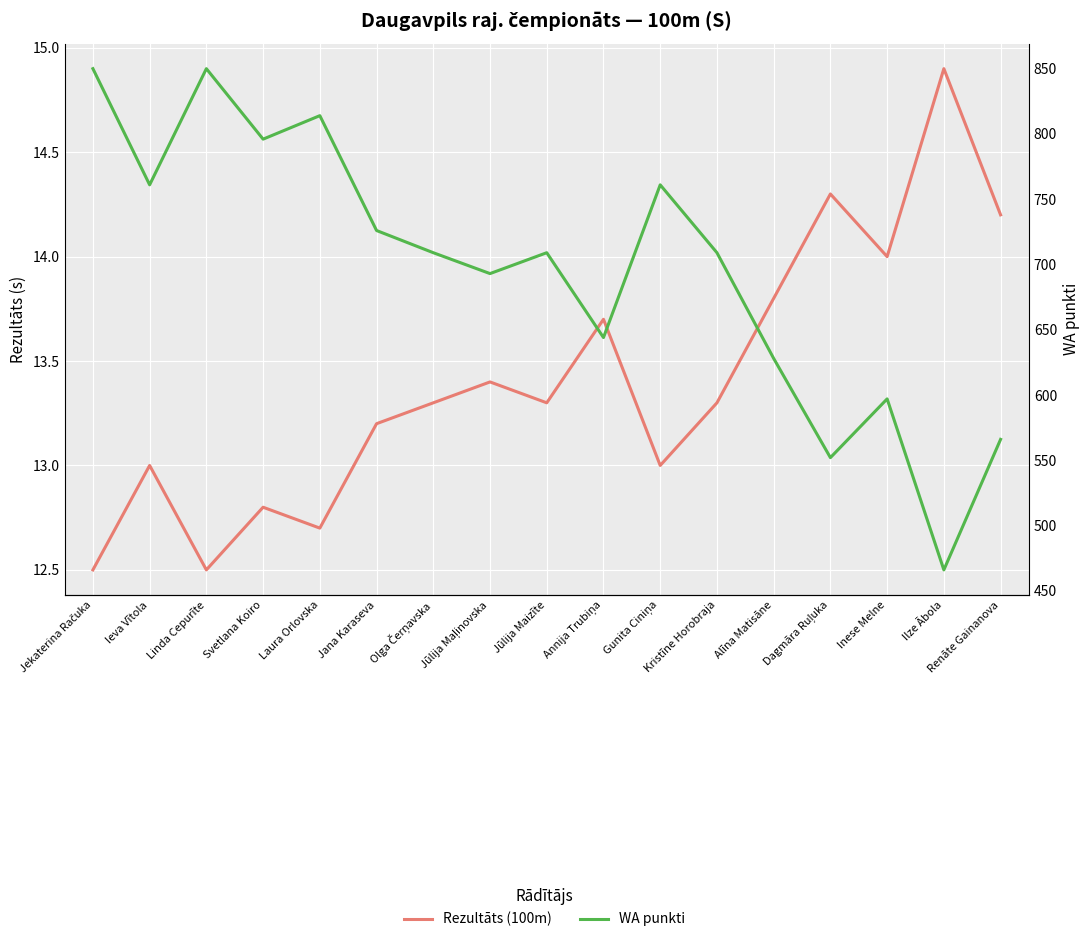

Reading left to right, transcribe all the data shown in this chart.

Rezultāts (100m): Jekaterina Račuka=12.5	Ieva Vītola=13.0	Linda Cepurīte=12.5	Svetlana Koiro=12.8	Laura Orlovska=12.7	Jana Karaseva=13.2	Olga Čerņavska=13.3	Jūlija Maļinovska=13.4	Jūlija Maizīte=13.3	Annija Trubiņa=13.7	Gunita Ciniņa=13.0	Kristīne Horobraja=13.3	Alīna Matisāne=13.8	Dagmāra Ruļuka=14.3	Inese Melne=14.0	Ilze Ābola=14.9	Renāte Gainanova=14.2
WA punkti: Jekaterina Račuka=850.0	Ieva Vītola=761.0	Linda Cepurīte=850.0	Svetlana Koiro=796.0	Laura Orlovska=814.0	Jana Karaseva=726.0	Olga Čerņavska=709.0	Jūlija Maļinovska=693.0	Jūlija Maizīte=709.0	Annija Trubiņa=644.0	Gunita Ciniņa=761.0	Kristīne Horobraja=709.0	Alīna Matisāne=628.0	Dagmāra Ruļuka=552.0	Inese Melne=597.0	Ilze Ābola=466.0	Renāte Gainanova=566.0